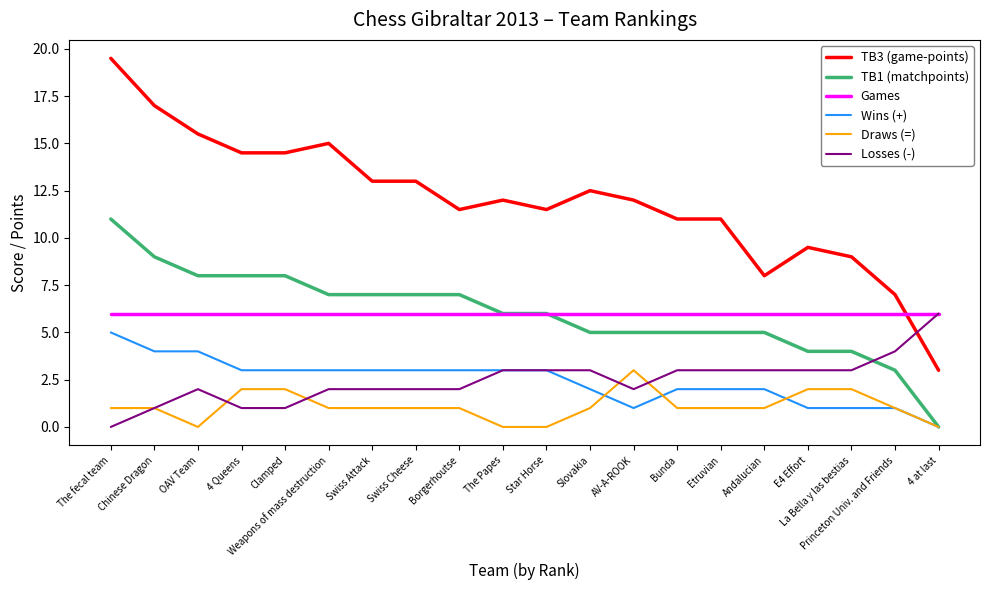

How many Losses (-) values are between 2 and 3?

14